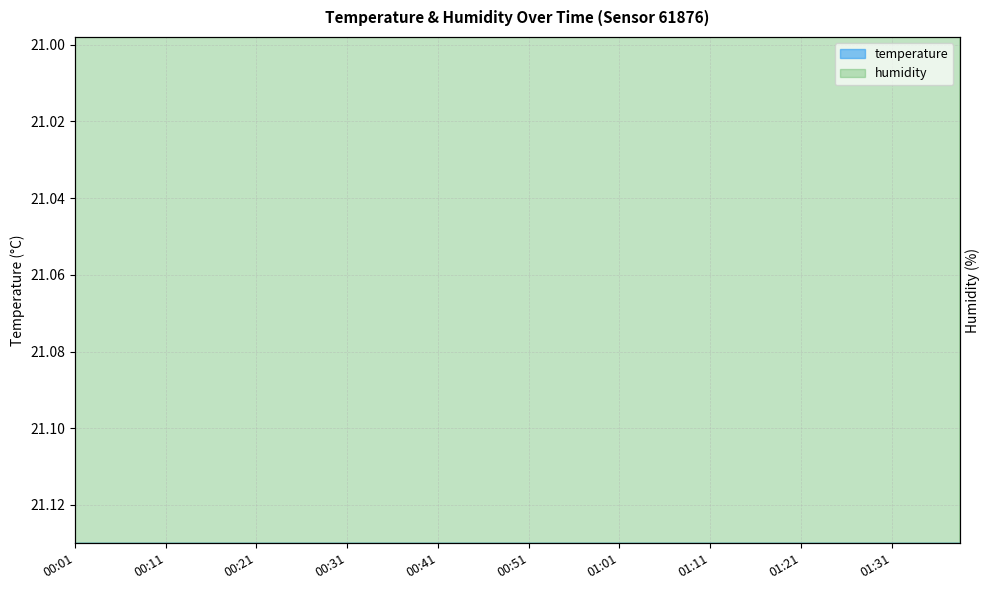

Which category has the highest value across all series?

00:36